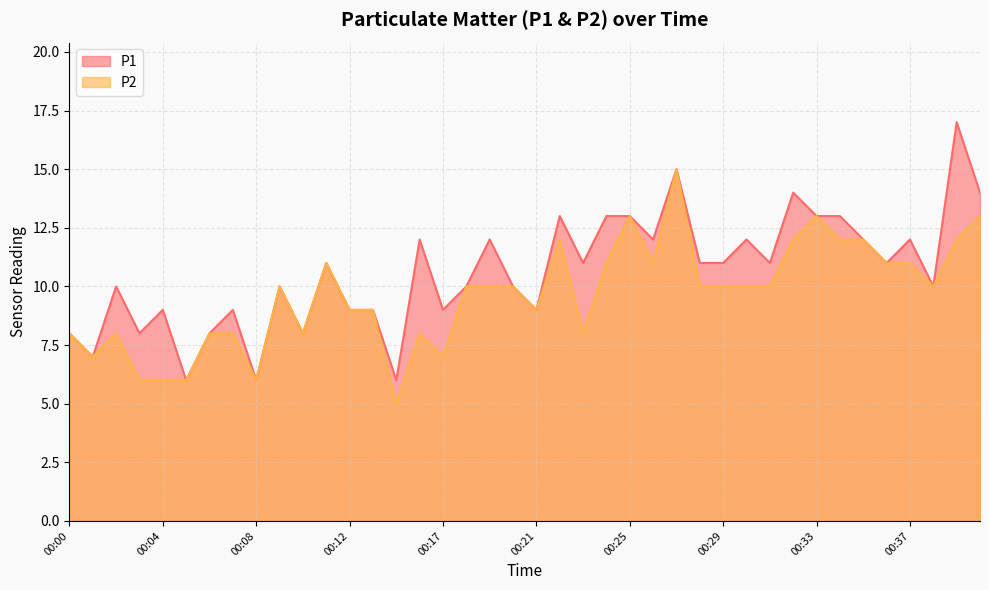

At which category does the chart reach its minimum across all series?

00:15